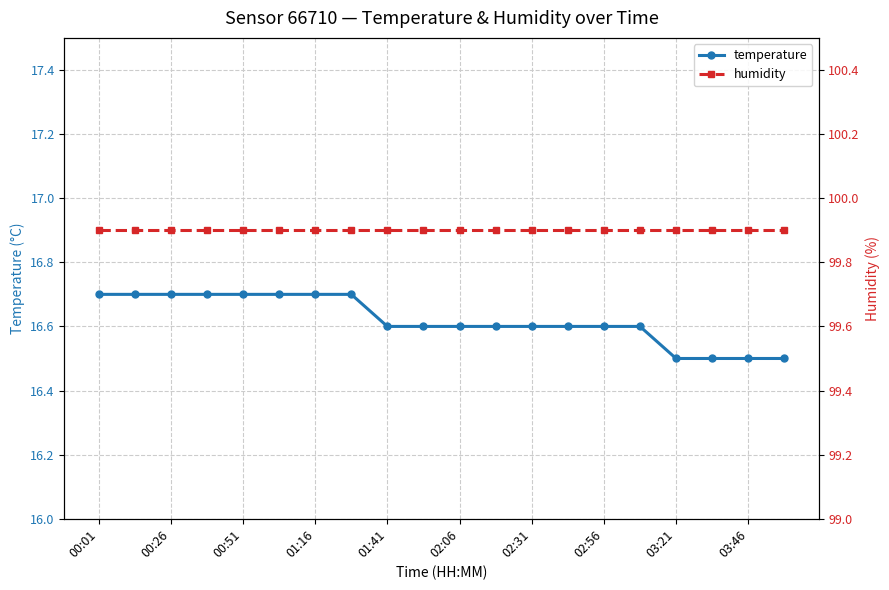

How many lines are shown in the chart?

2